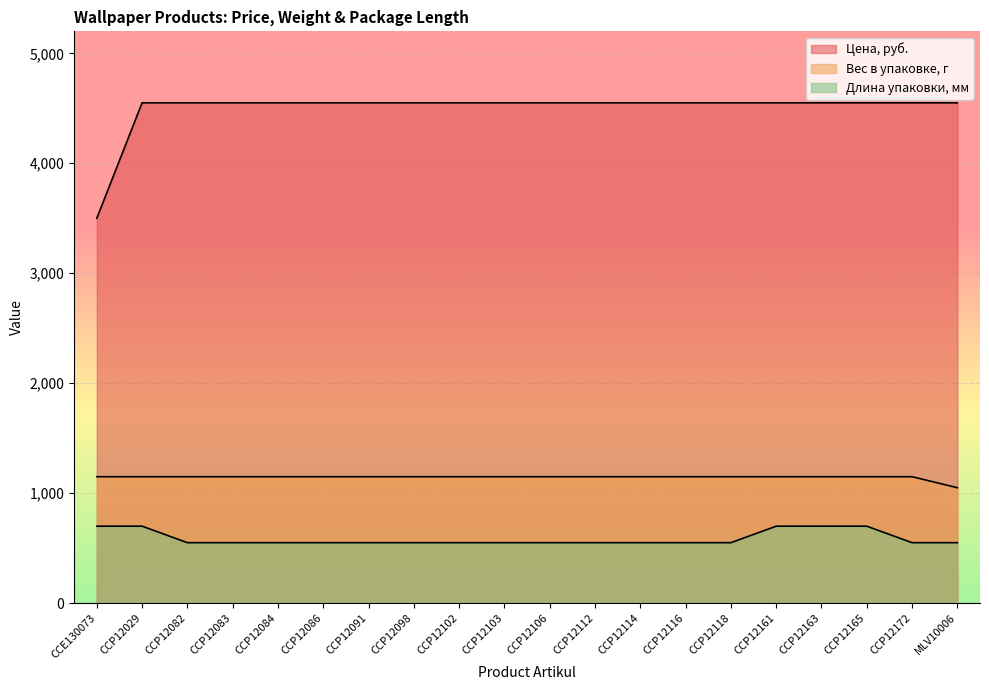

What is the difference between the second highest and minimum values in the Цена, руб. series?

1050